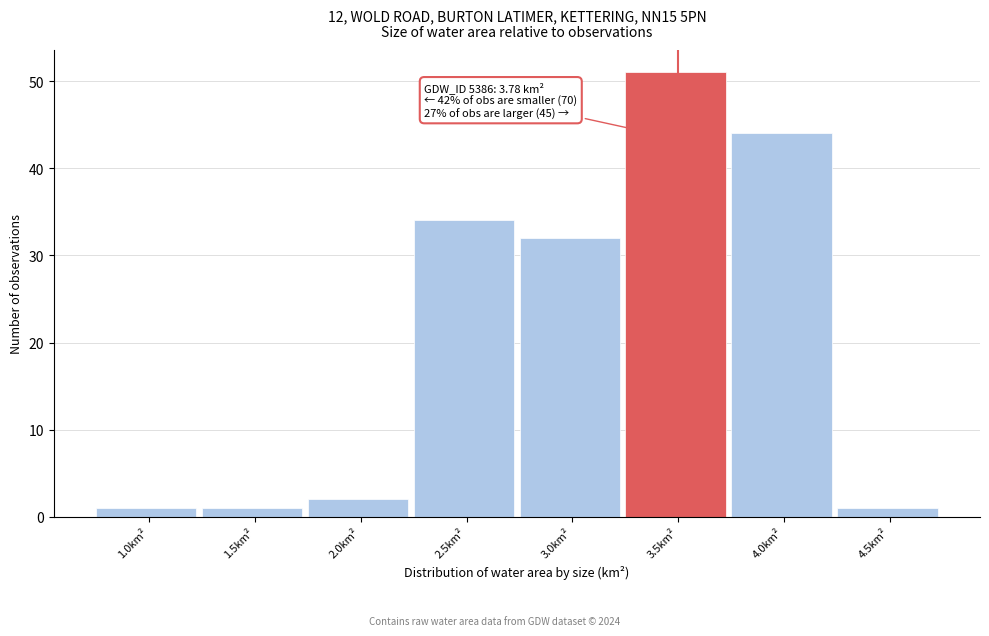

Reading left to right, extract all data points from this chart.

1.0km²=1	1.5km²=1	2.0km²=2	2.5km²=34	3.0km²=32	3.5km²=51	4.0km²=44	4.5km²=1